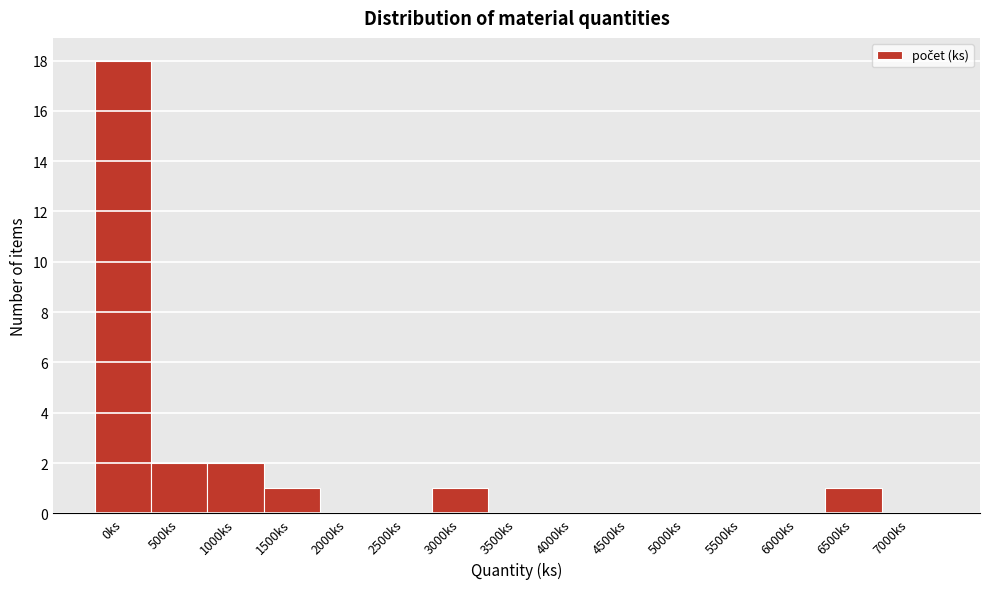

Reading right to left, transcribe all the data shown in this chart.

7000ks=0	6500ks=1	6000ks=0	5500ks=0	5000ks=0	4500ks=0	4000ks=0	3500ks=0	3000ks=1	2500ks=0	2000ks=0	1500ks=1	1000ks=2	500ks=2	0ks=18